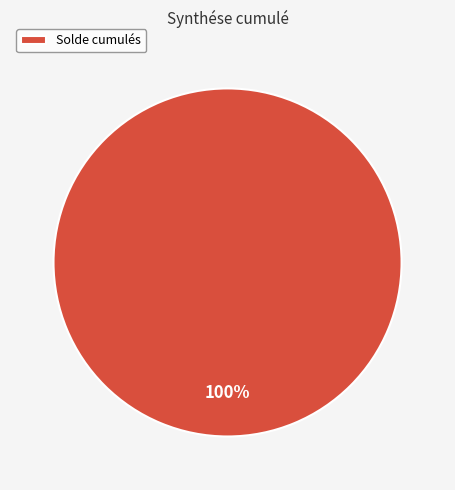

Does Solde cumulés account for over 50% of the chart?

Yes